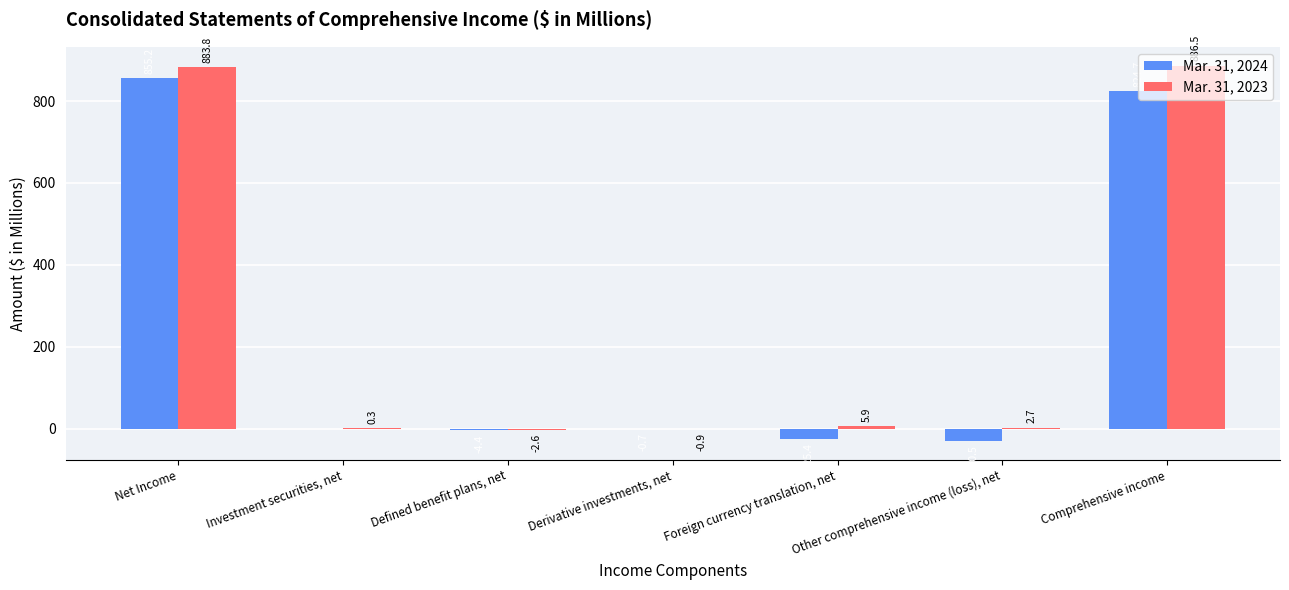

What are all the series names shown in the legend?

Mar. 31, 2024, Mar. 31, 2023